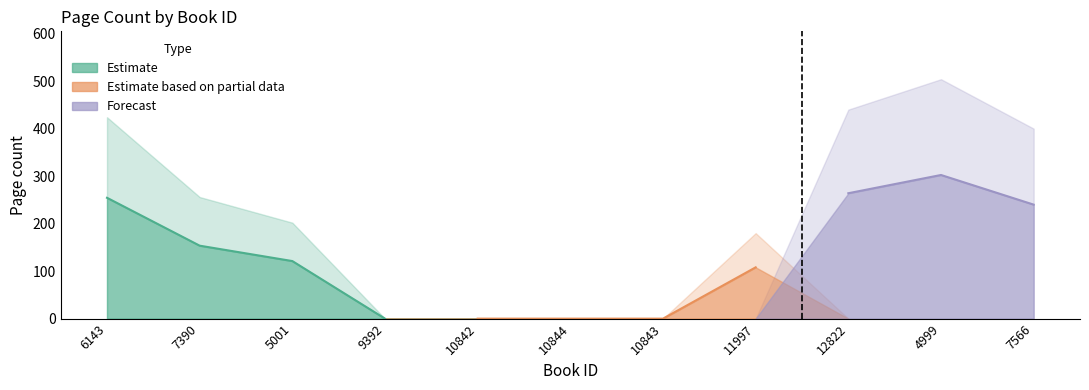

The value at 4999 is 709. True or false?

False